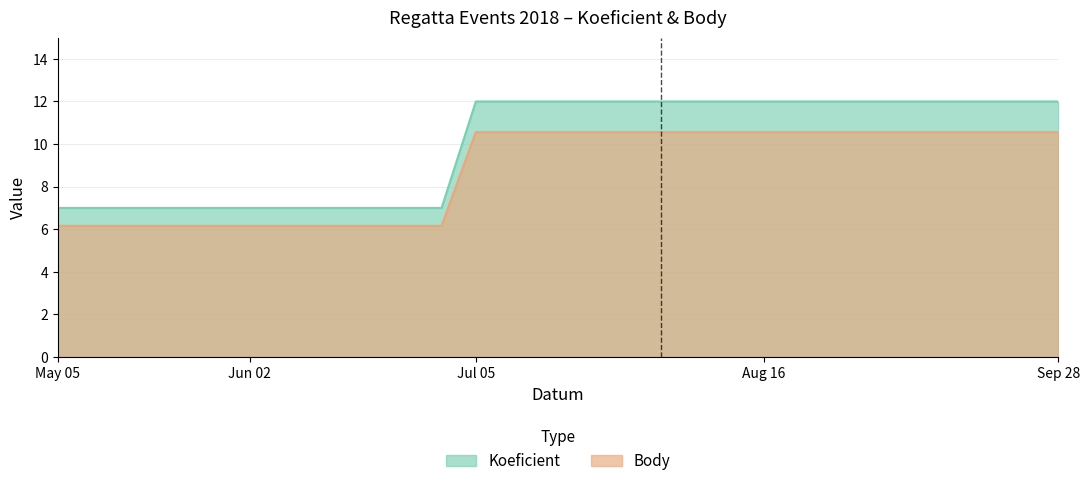

Which series has the widest spread of values?

Koeficient